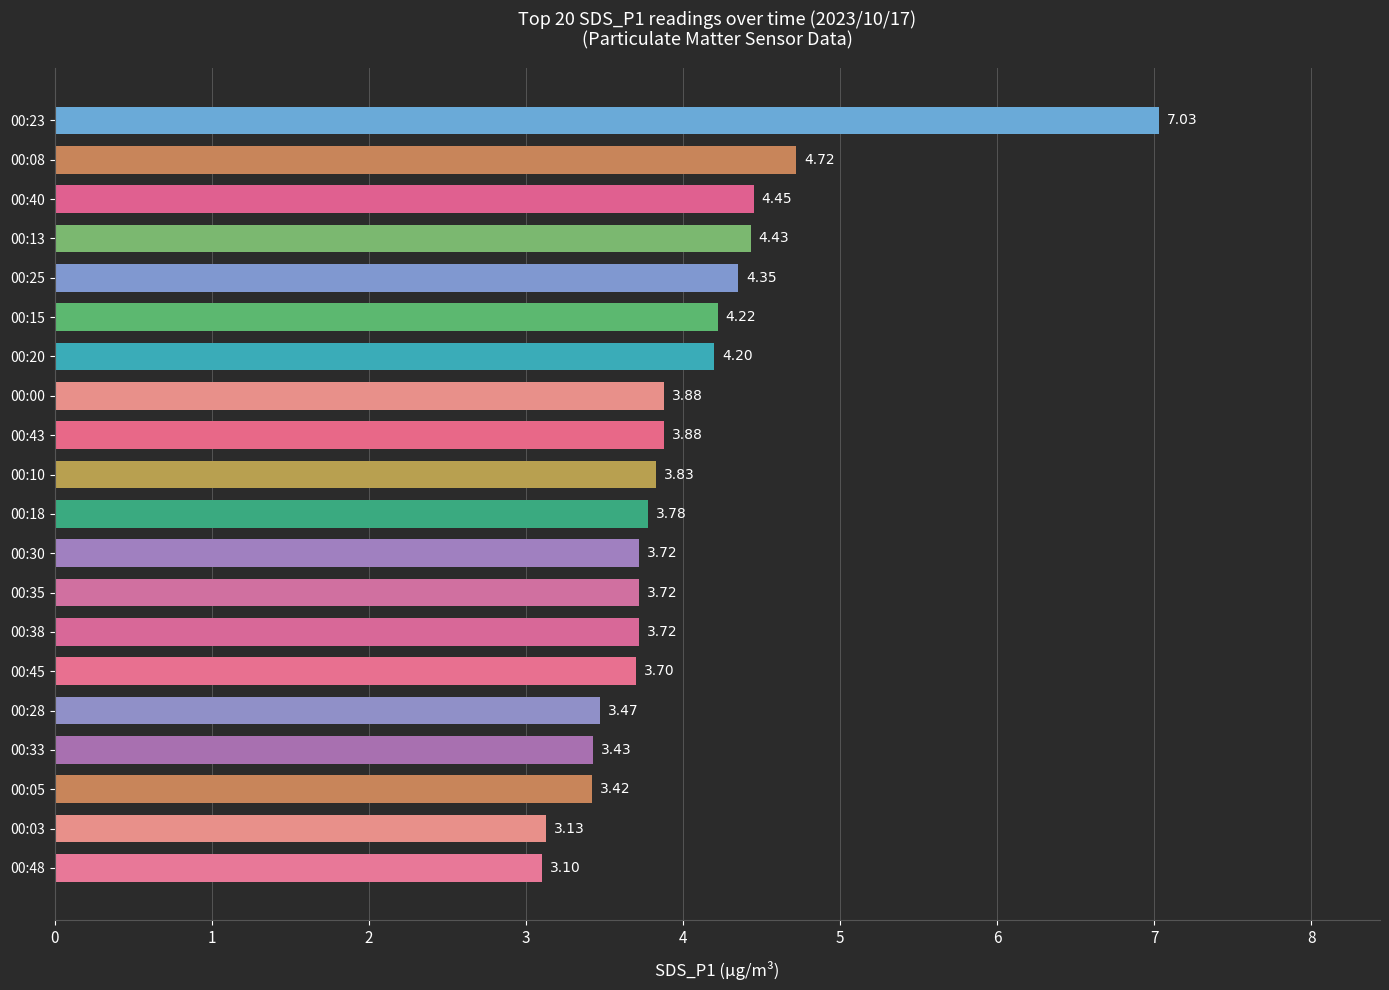

Between 00:43 and 00:10, which is larger?

00:43